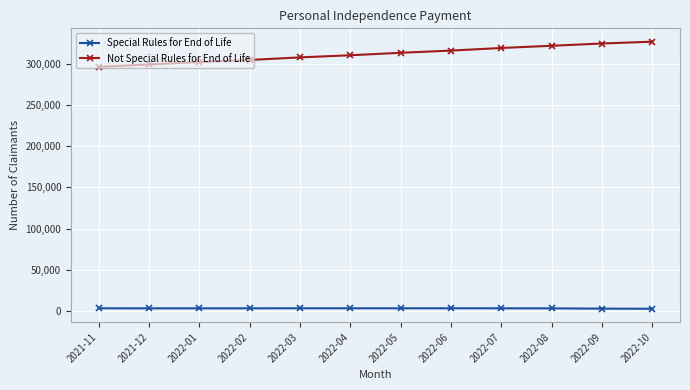

What are all the series names shown in the legend?

Special Rules for End of Life, Not Special Rules for End of Life